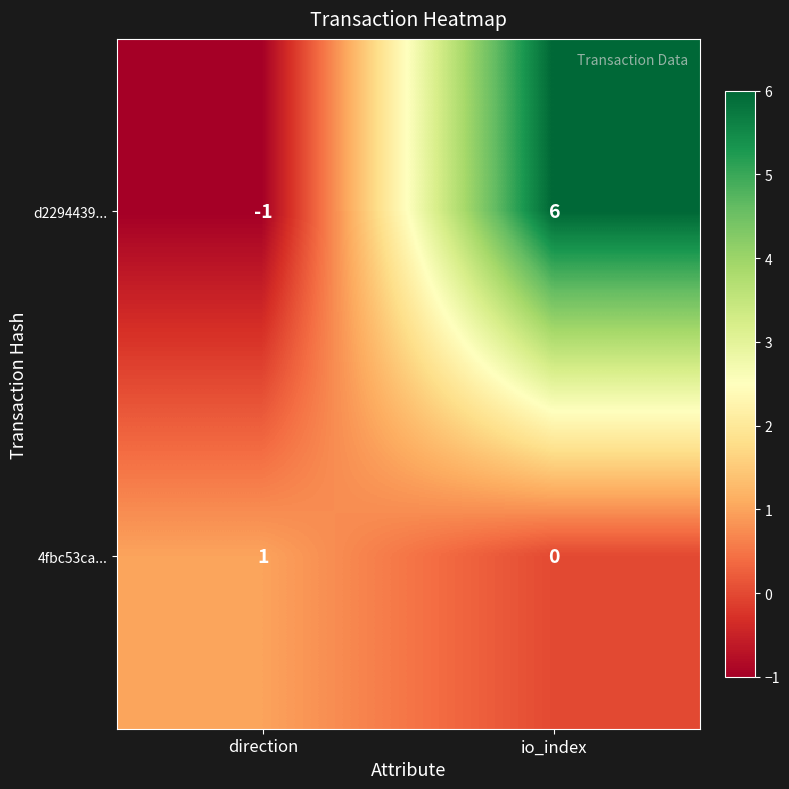

Reading left to right, what are all the values shown in this chart?

d2294439...: direction=-1	io_index=6
4fbc53ca...: direction=1	io_index=0